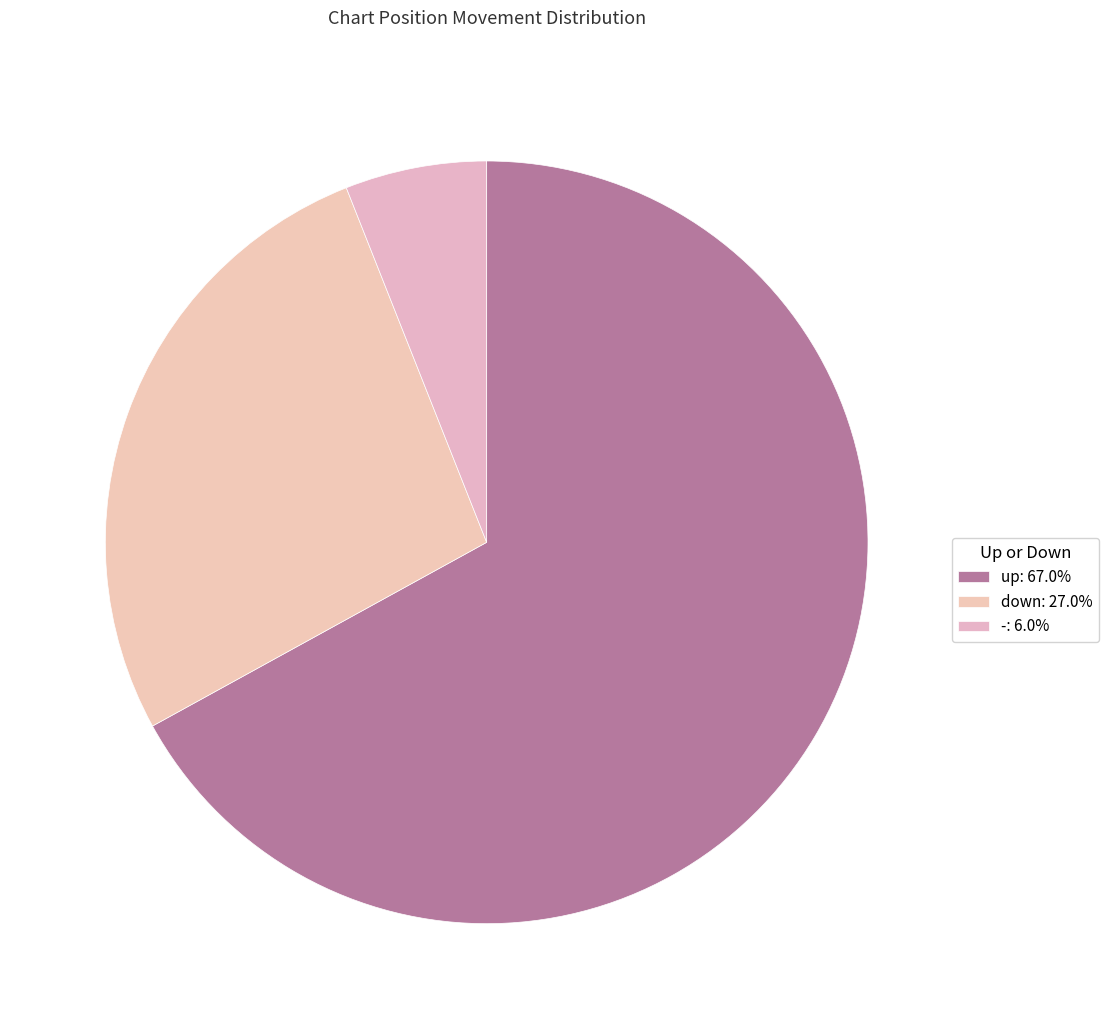

What is the smallest slice in the pie chart?

-